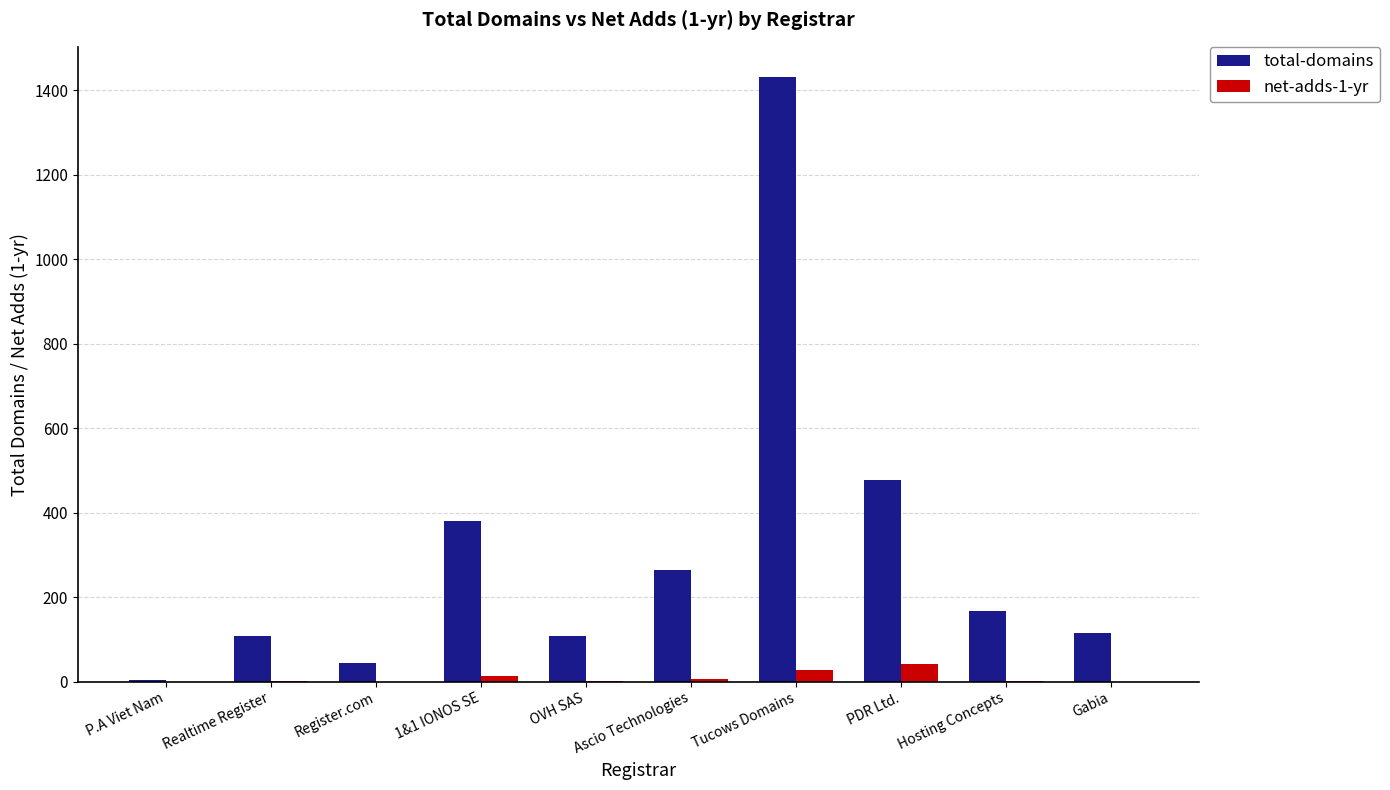

The net-adds-1-yr series shows 28 at Tucows Domains. True or false?

True